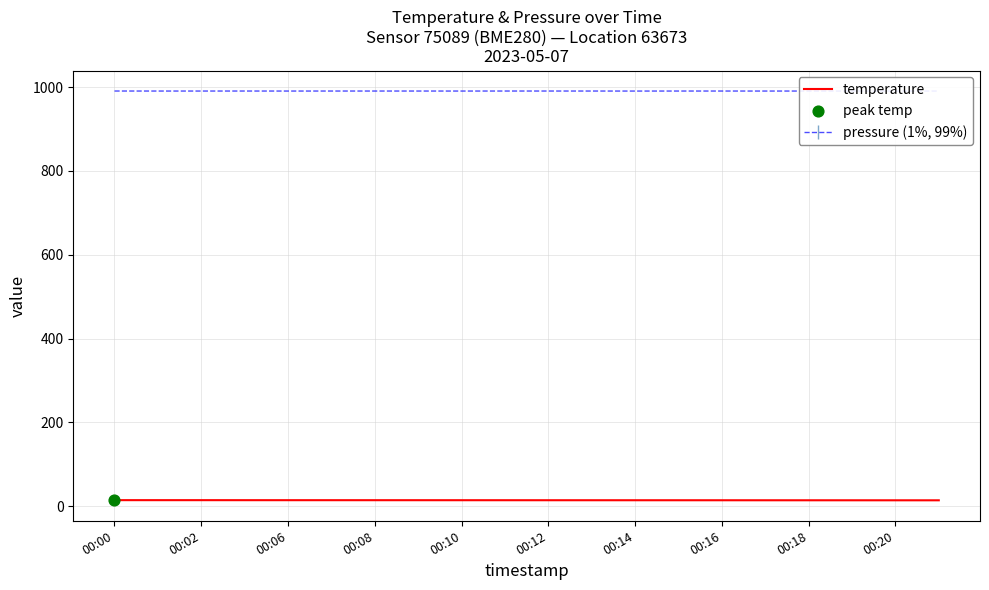

What is the ratio of the value at 00:14 to the value at 00:08?

1.0